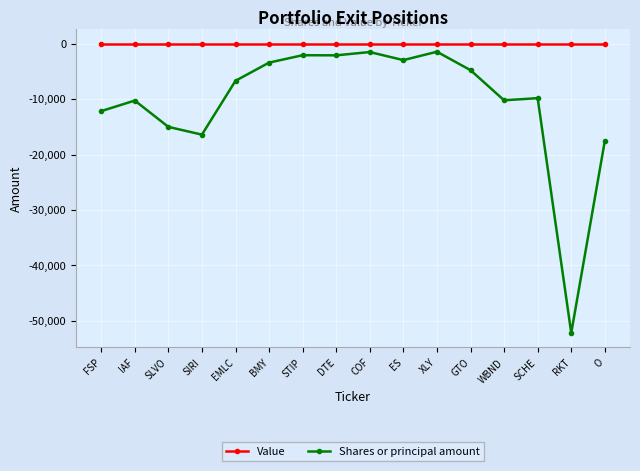

List the series in order of their peak value, lowest first.

Shares or principal amount, Value